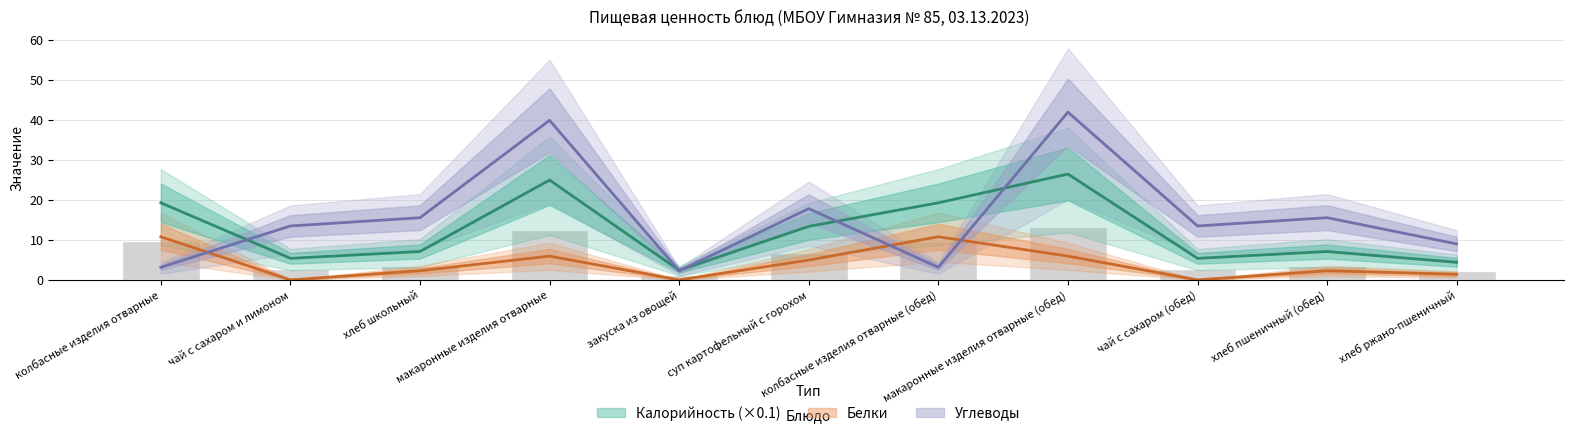

Reading left to right, extract all data points from this chart.

Калорийность: 19.3	5.4	7.1	25.0	2.4	13.4	19.3	26.5	5.4	7.1	4.4
Белки: 10.8	0.0	2.3	6.0	0.0	5.0	10.8	6.0	0.0	2.3	1.4
Углеводы: 3.1	13.5	15.6	40.0	2.2	17.8	3.1	42.0	13.5	15.6	9.0